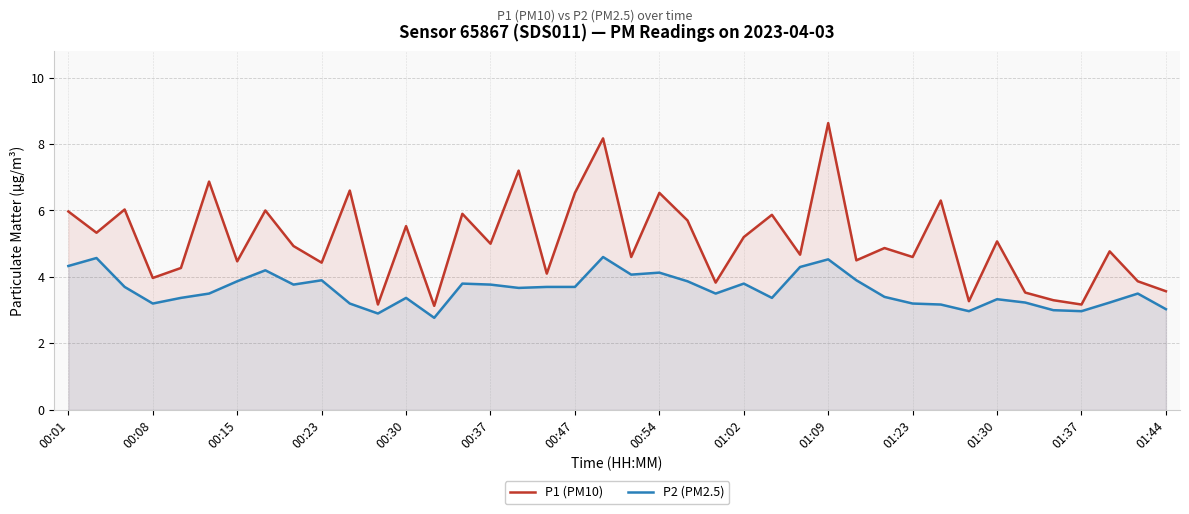

Rank the series by their maximum value, from lowest to highest.

P2 (PM2.5), P1 (PM10)